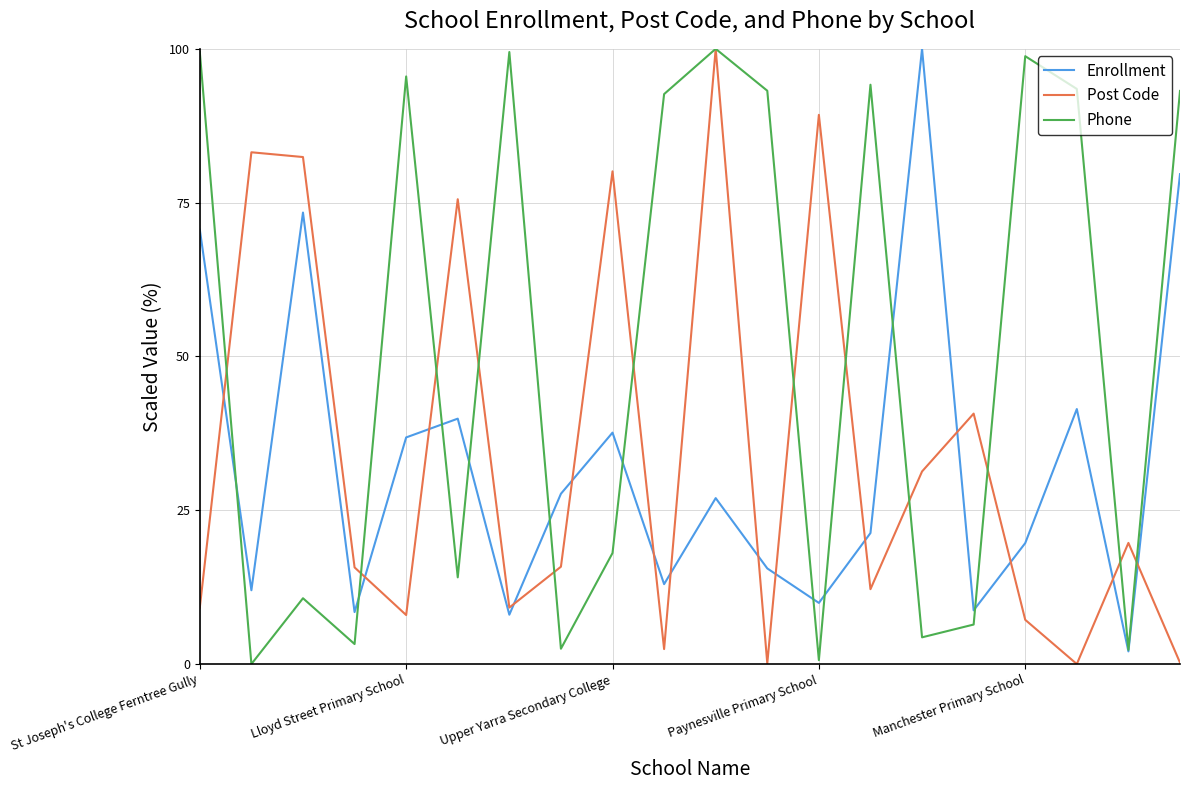

What is the highest value of the Phone series?

100.0